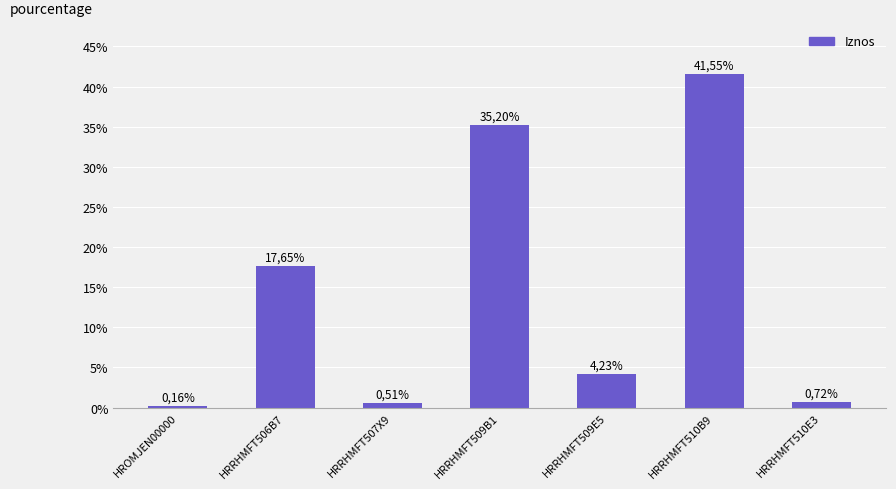

How many bars are there in total?

7